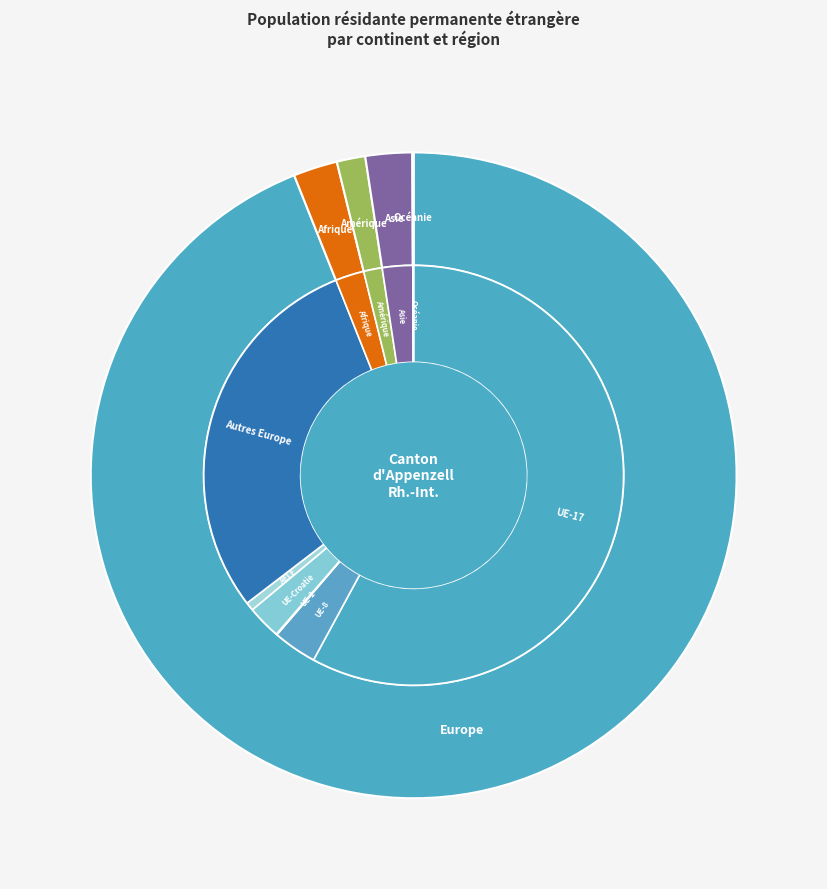

Count the number of slices in the pie.

6